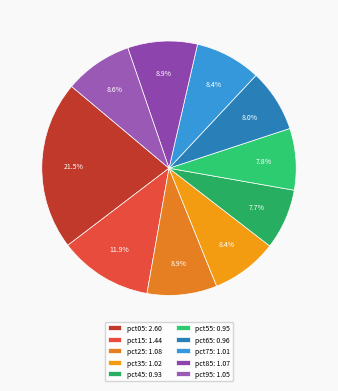

To the nearest percent, what is the difference between the pct75 and pct45 slice percentages?

1%